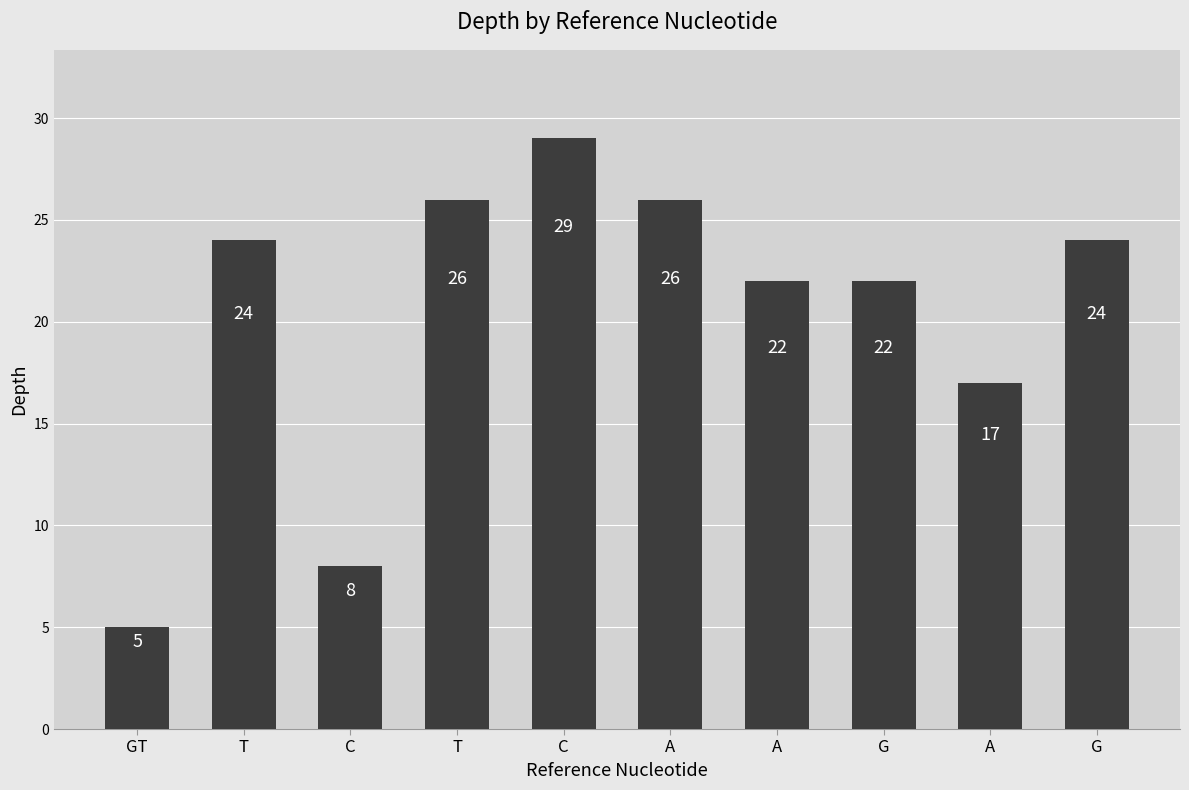

Reading left to right, extract all data points from this chart.

GT=5	T=24	C=8	T=26	C=29	A=26	A=22	G=22	A=17	G=24